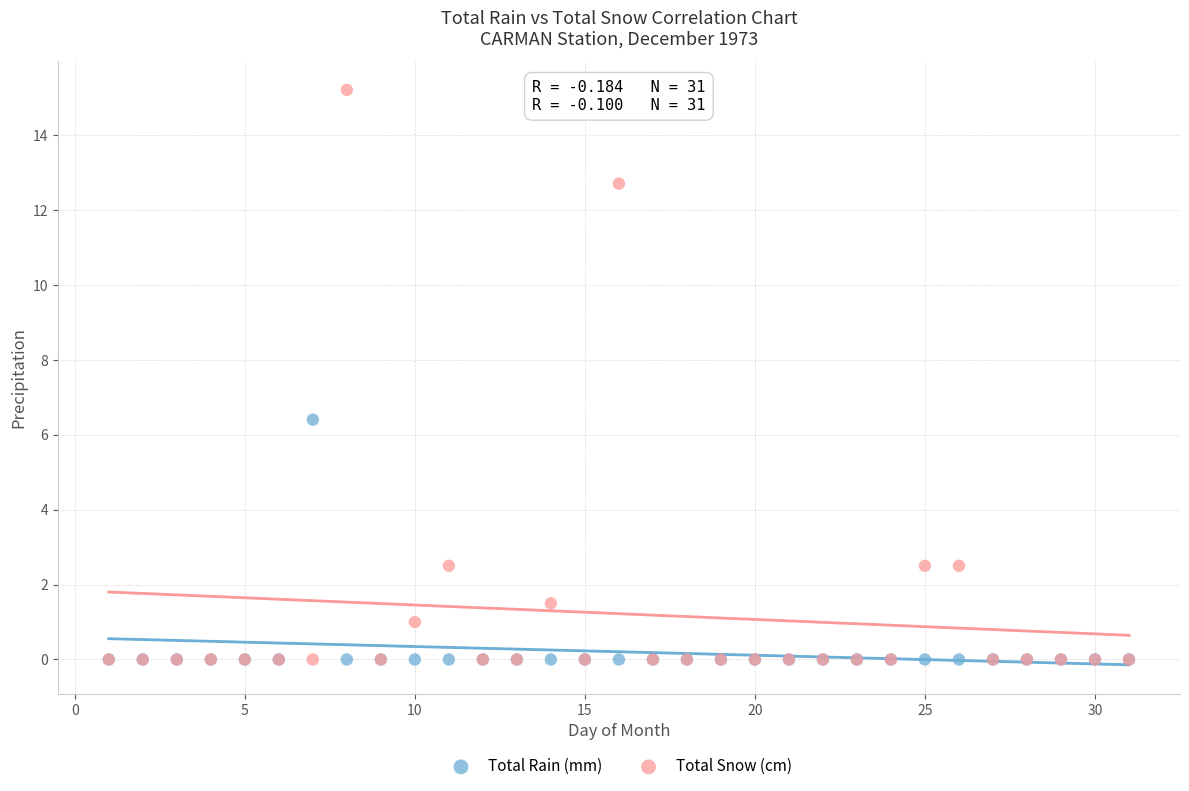

Across all series, what Y value is closest to 7?

6.4